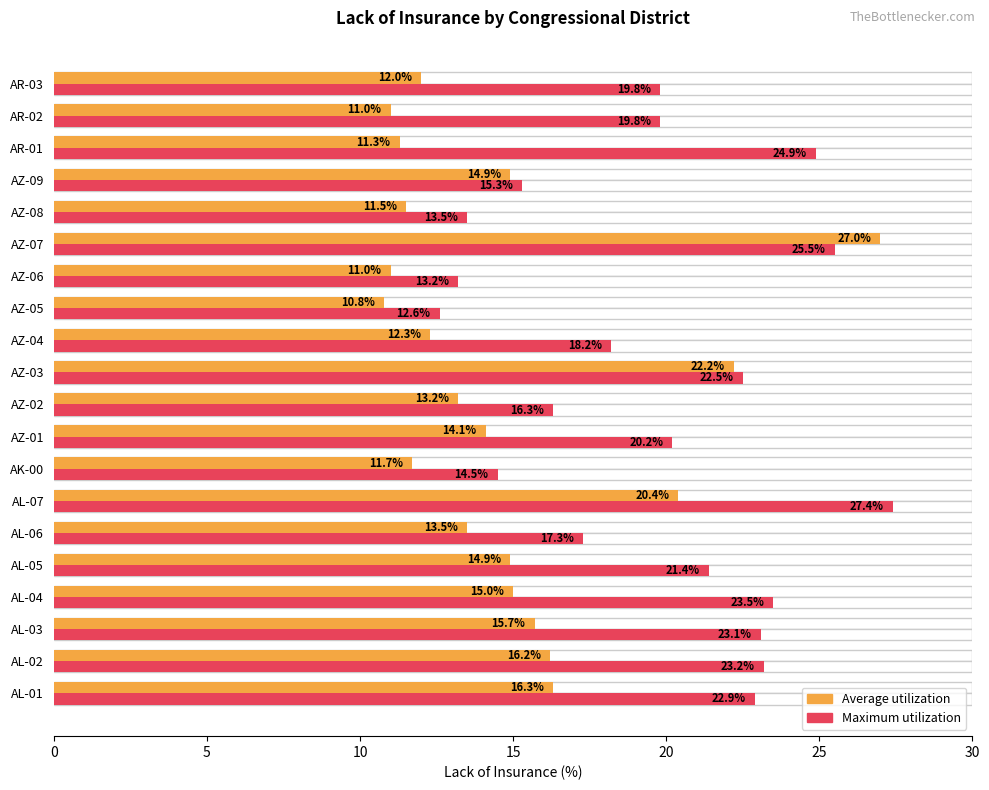

Reading left to right, list all the values displayed in this chart.

Average utilization: 16.3	16.2	15.7	15.0	14.9	13.5	20.4	11.7	14.1	13.2	22.2	12.3	10.8	11.0	27.0	11.5	14.9	11.3	11.0	12.0
Maximum utilization: 22.9	23.2	23.1	23.5	21.4	17.3	27.4	14.5	20.2	16.3	22.5	18.2	12.6	13.2	25.5	13.5	15.3	24.9	19.8	19.8